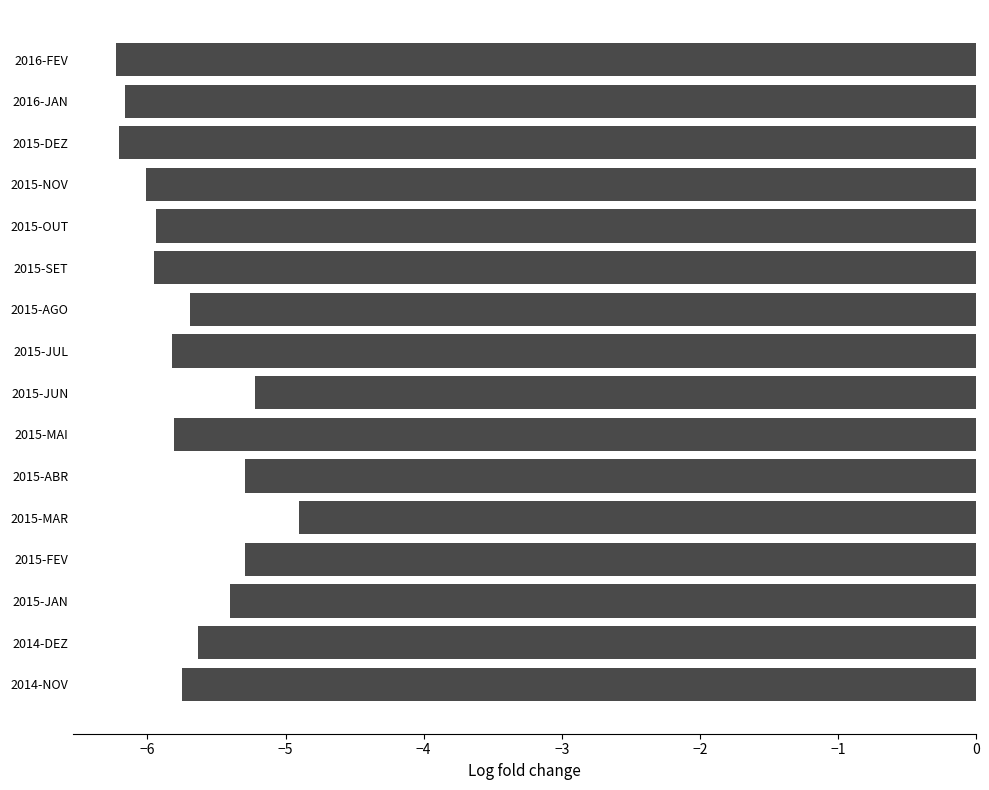

True or false: the data shows -1.4 at 2015-MAI.

False